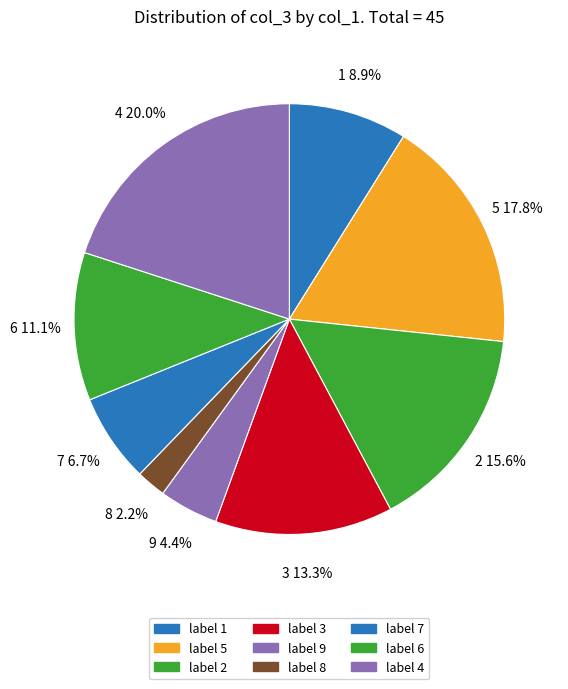

To the nearest percent, what is the difference between the 3 and 9 slice percentages?

9%